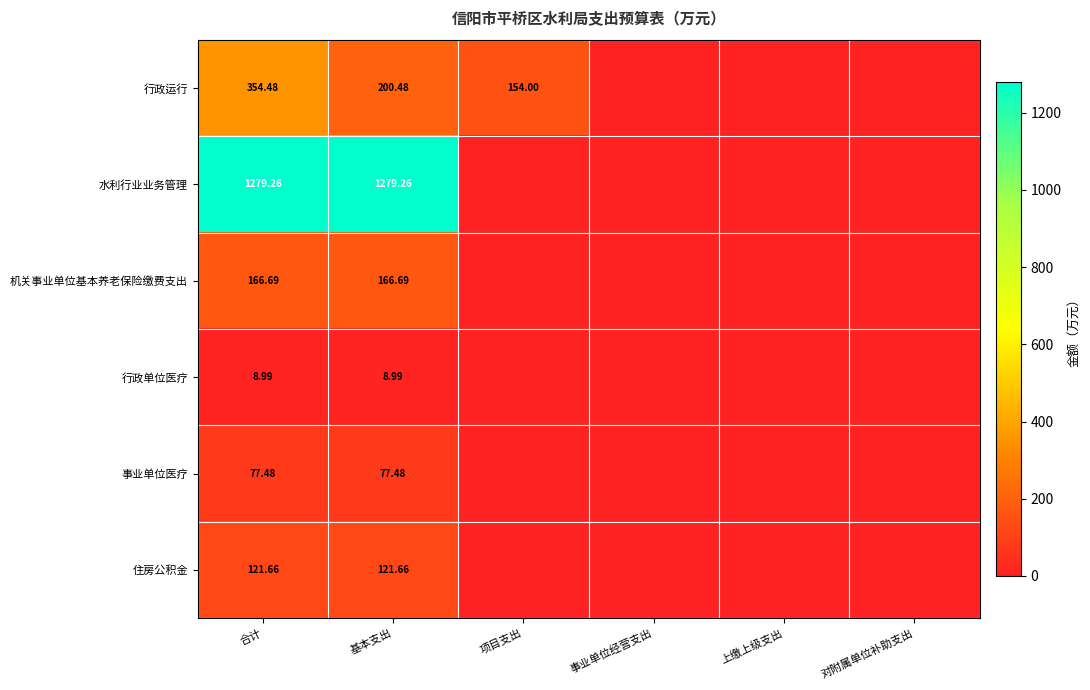

Rank the series at 合计 from highest to lowest value.

水利行业业务管理, 行政运行, 机关事业单位基本养老保险缴费支出, 住房公积金, 事业单位医疗, 行政单位医疗